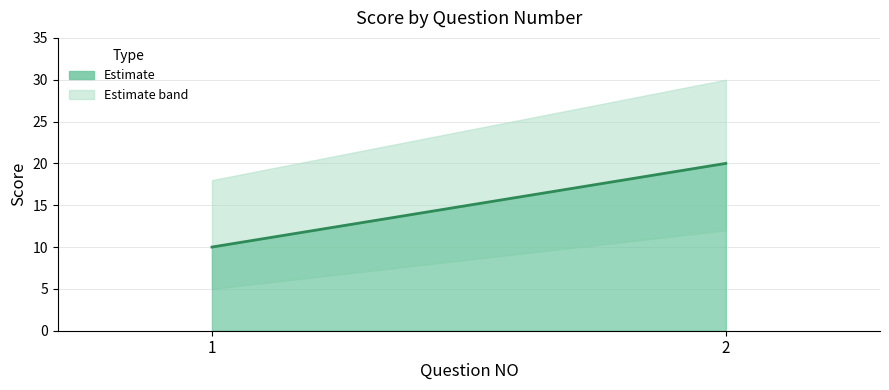

What is the average value?

15